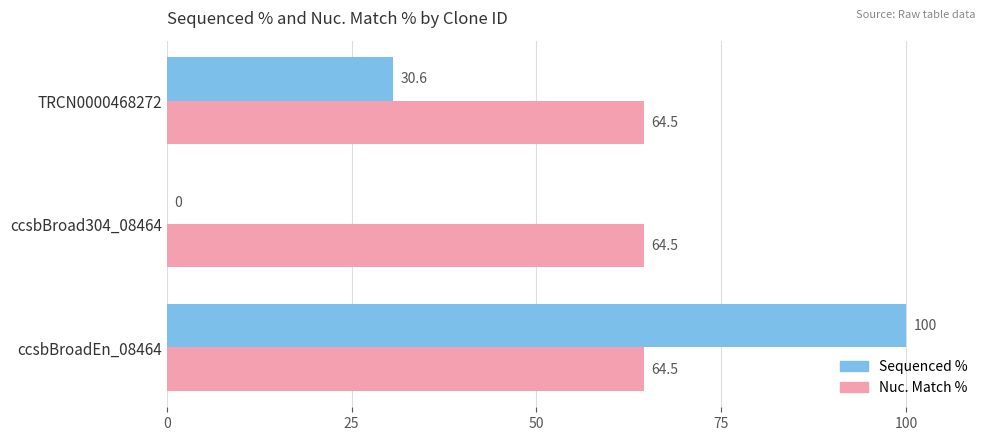

Count the Sequenced % values in the range 0 to 100.

3